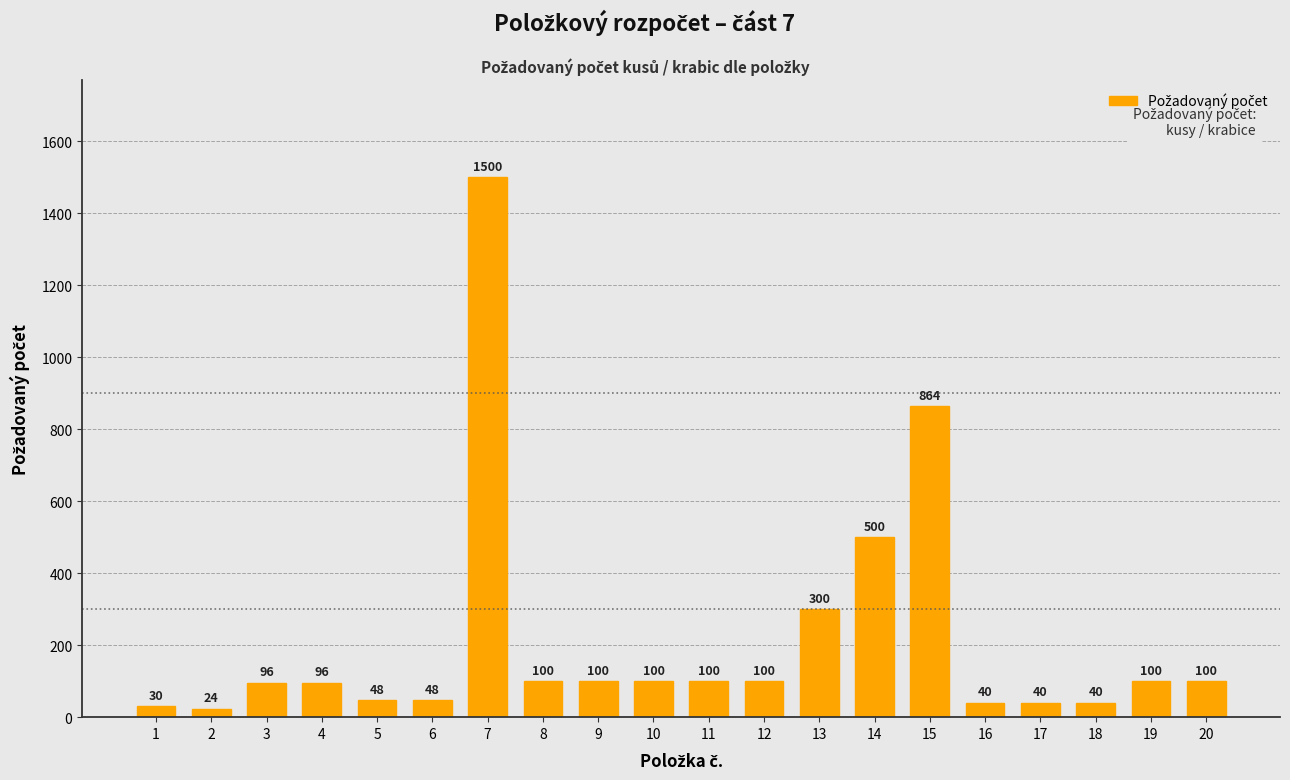

At which label does the data first exceed 100?

7